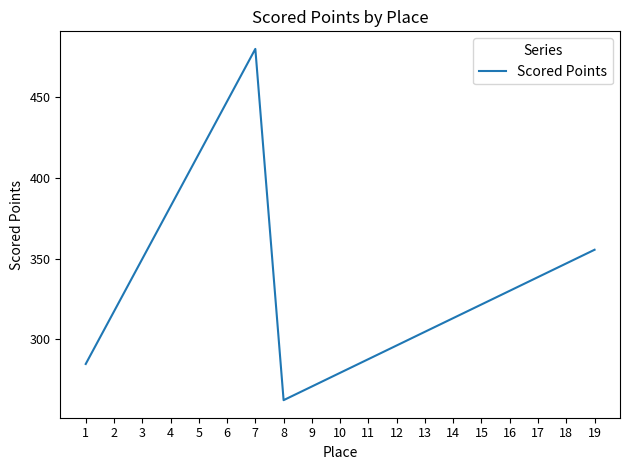

What is the smallest value displayed?

262.1